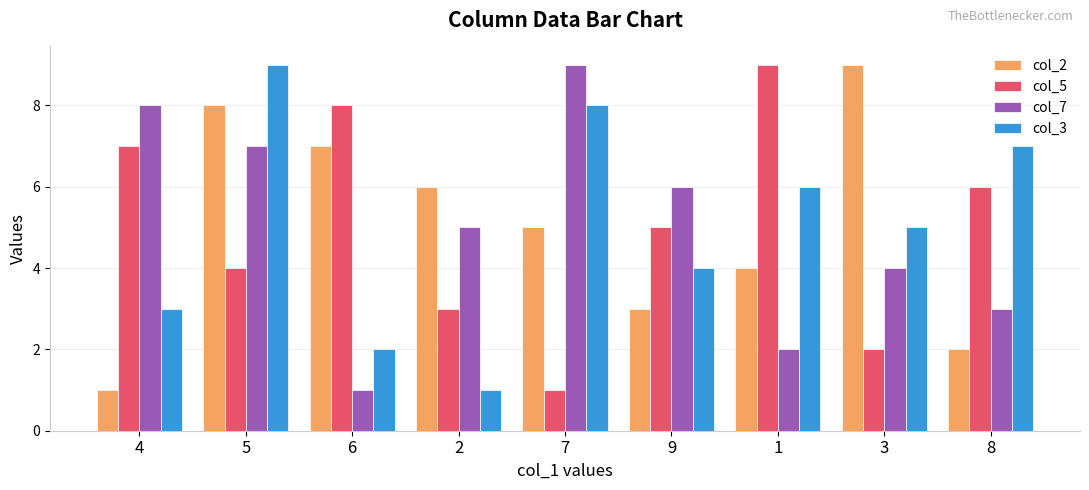

At which label does col_3 reach its minimum?

2